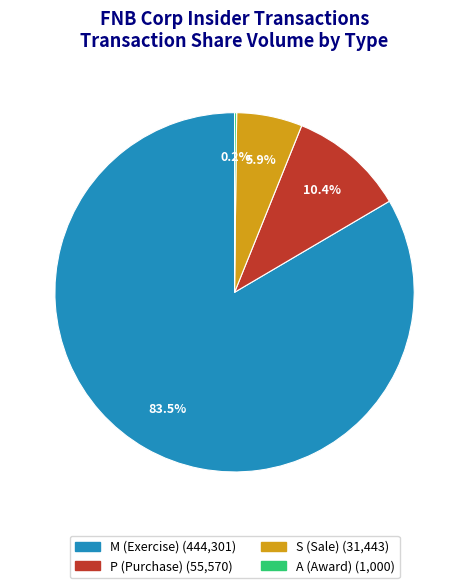

Which has a higher value, P or M?

M